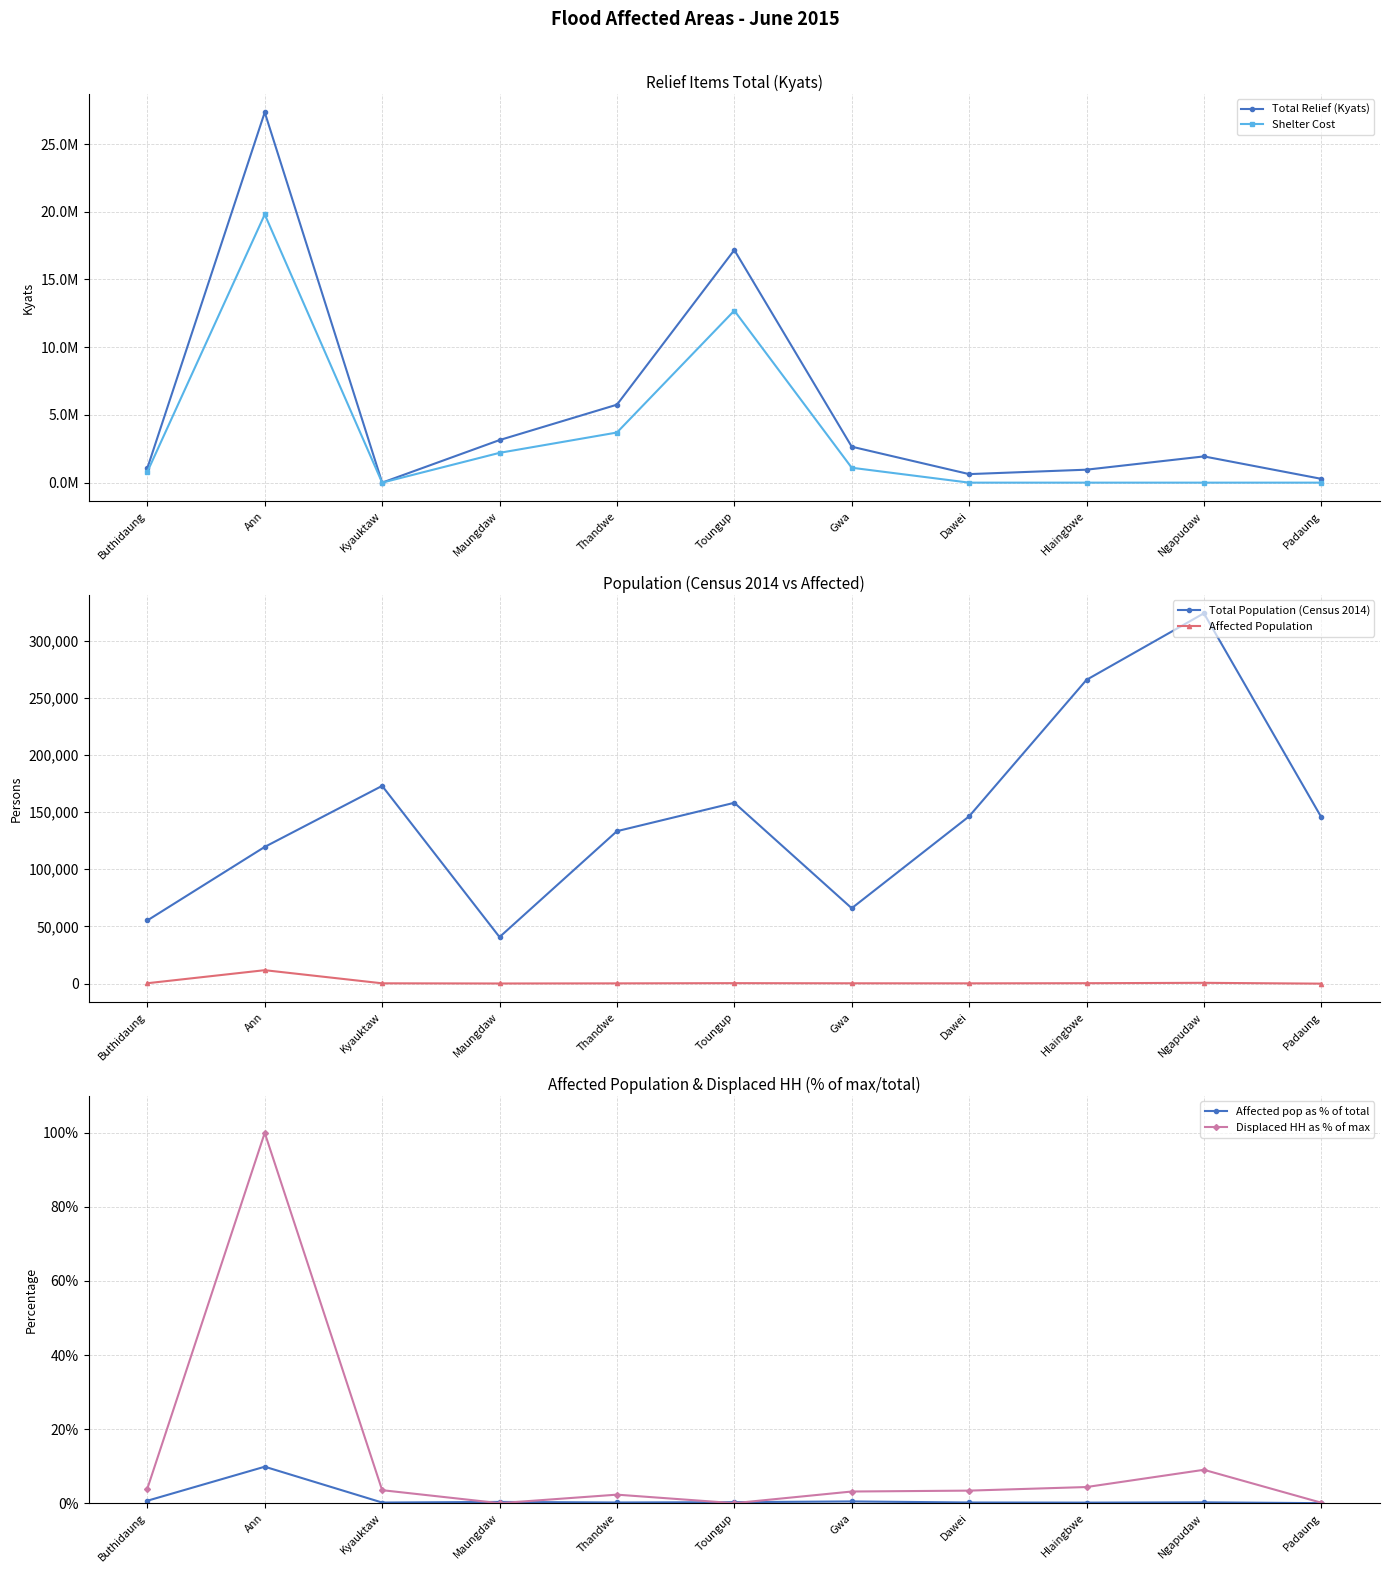

What position from the left is Ngapudaw?

10